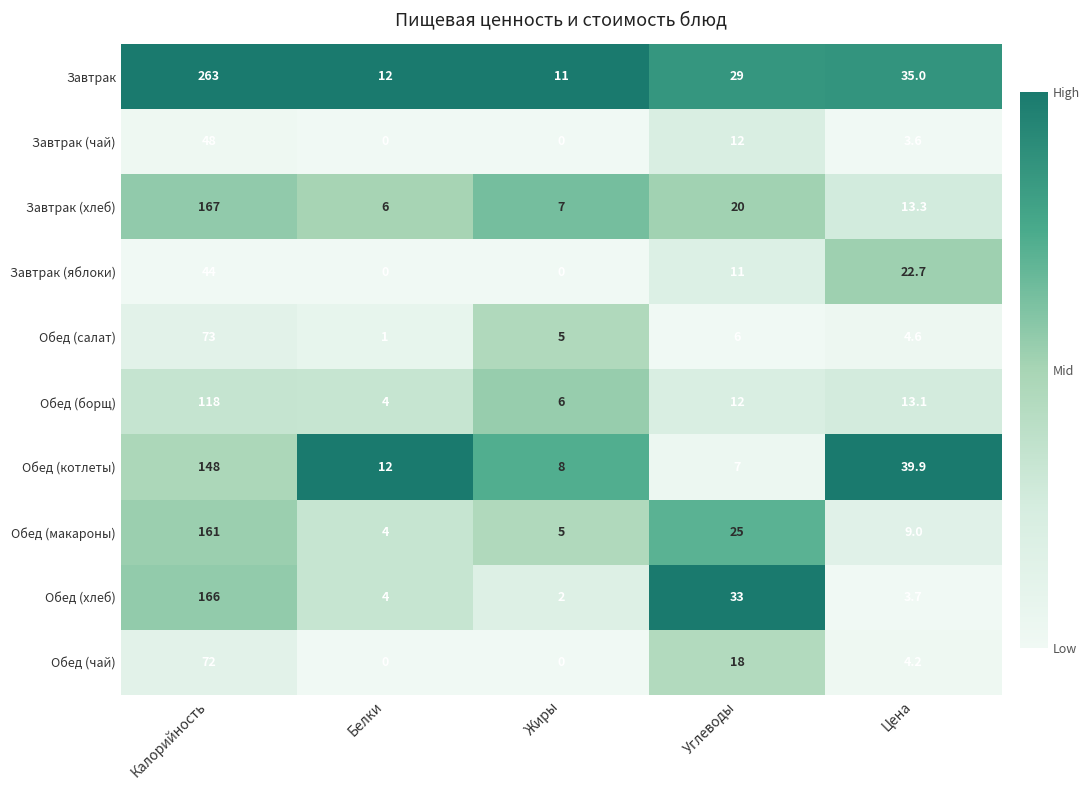

What is the difference between the Завтрак values at Жиры and Углеводы?

18.0